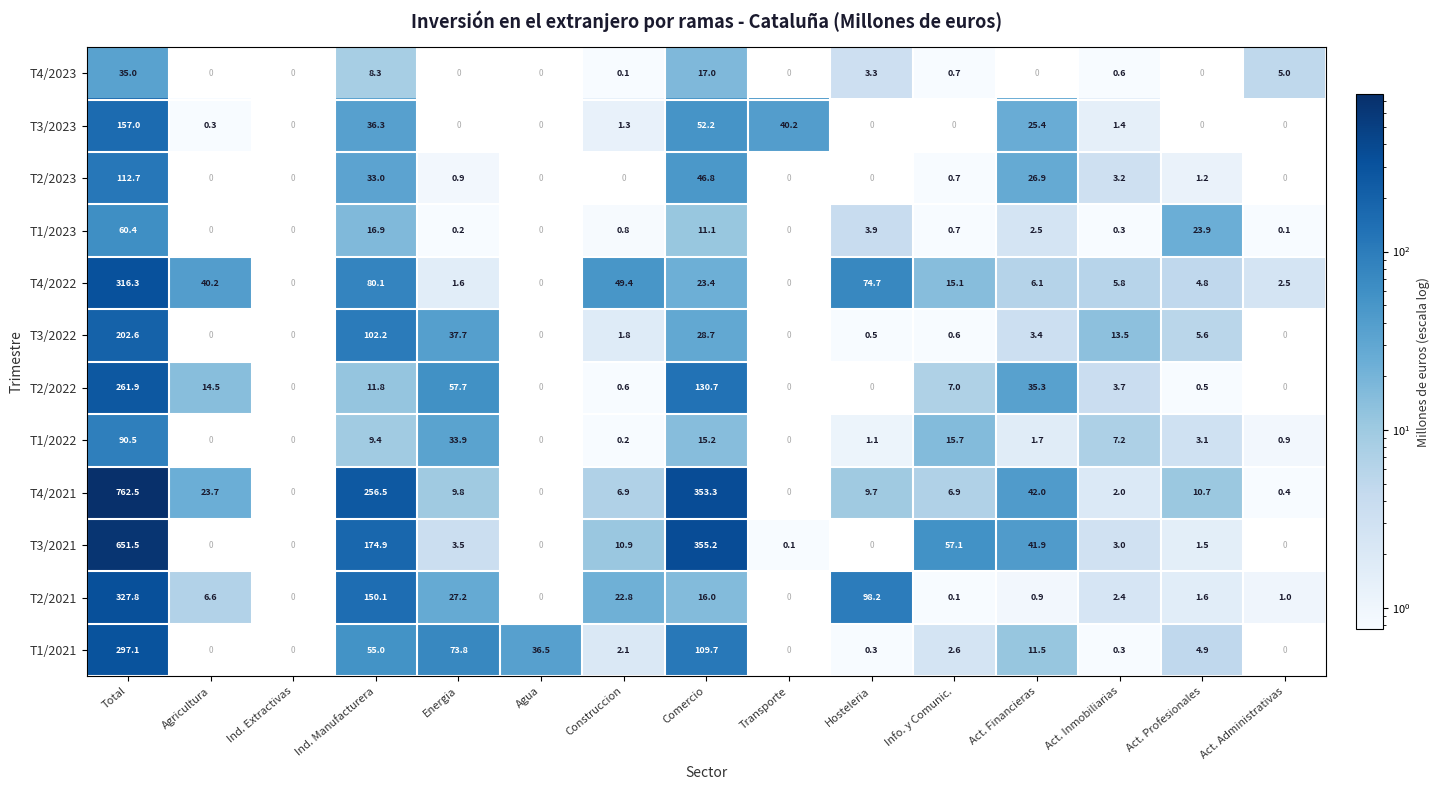

What is the total value across all series at Act. Profesionales?

57.8